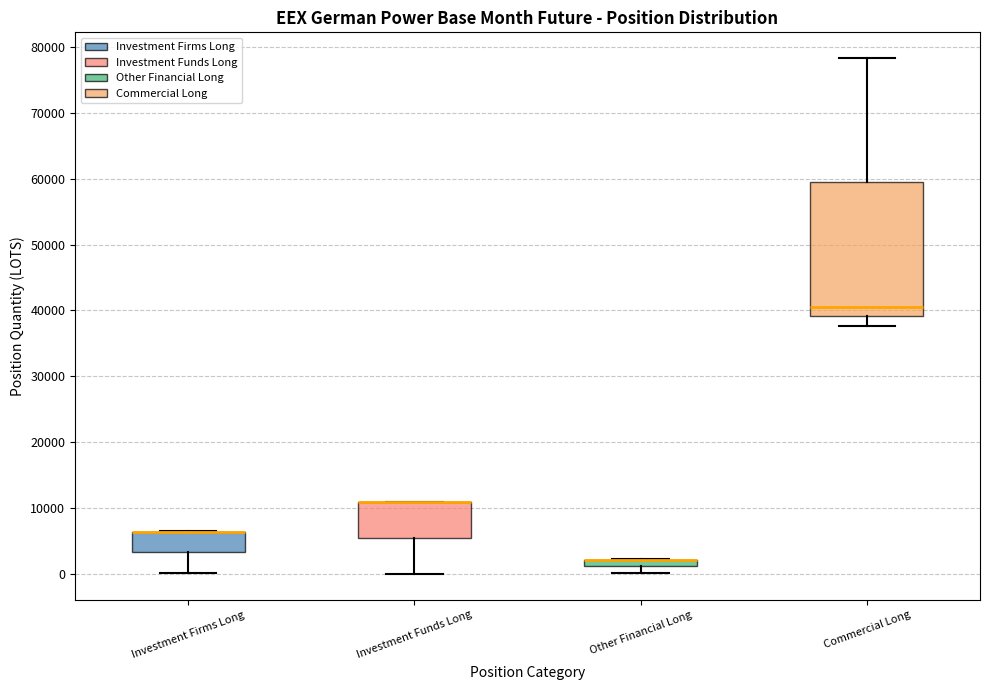

Where is the upper edge of the box for Other Financial Long on the y-axis? The values are not printed on the chart, so give them approximately, as read against the axis.

2000